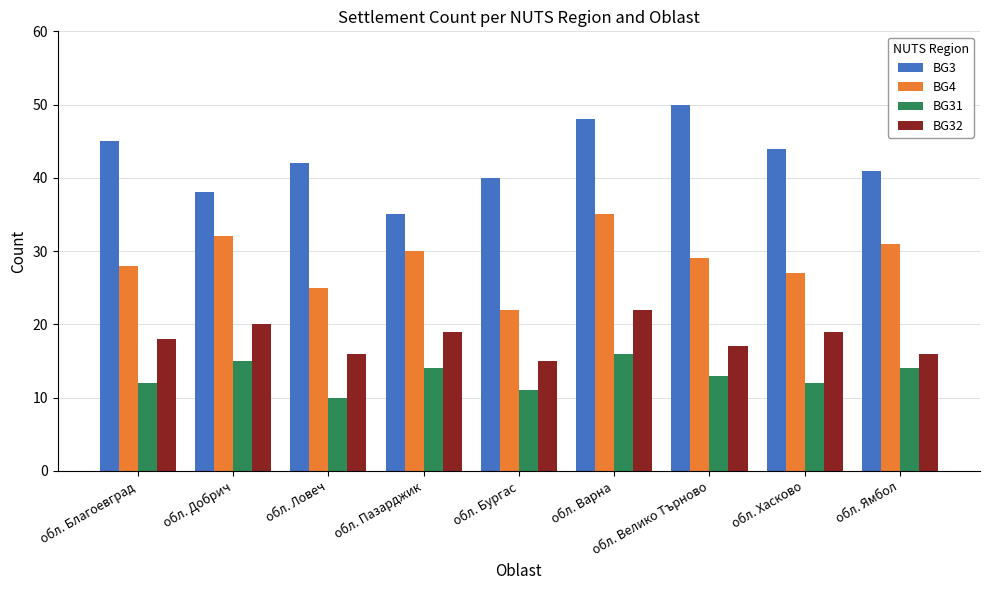

What is the total value across all series at обл. Ямбол?

102